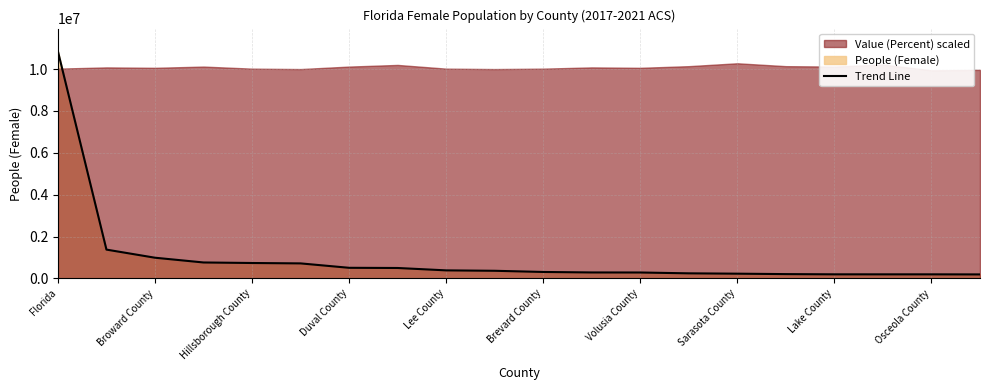

Does the chart display data point markers on the line(s)?

No